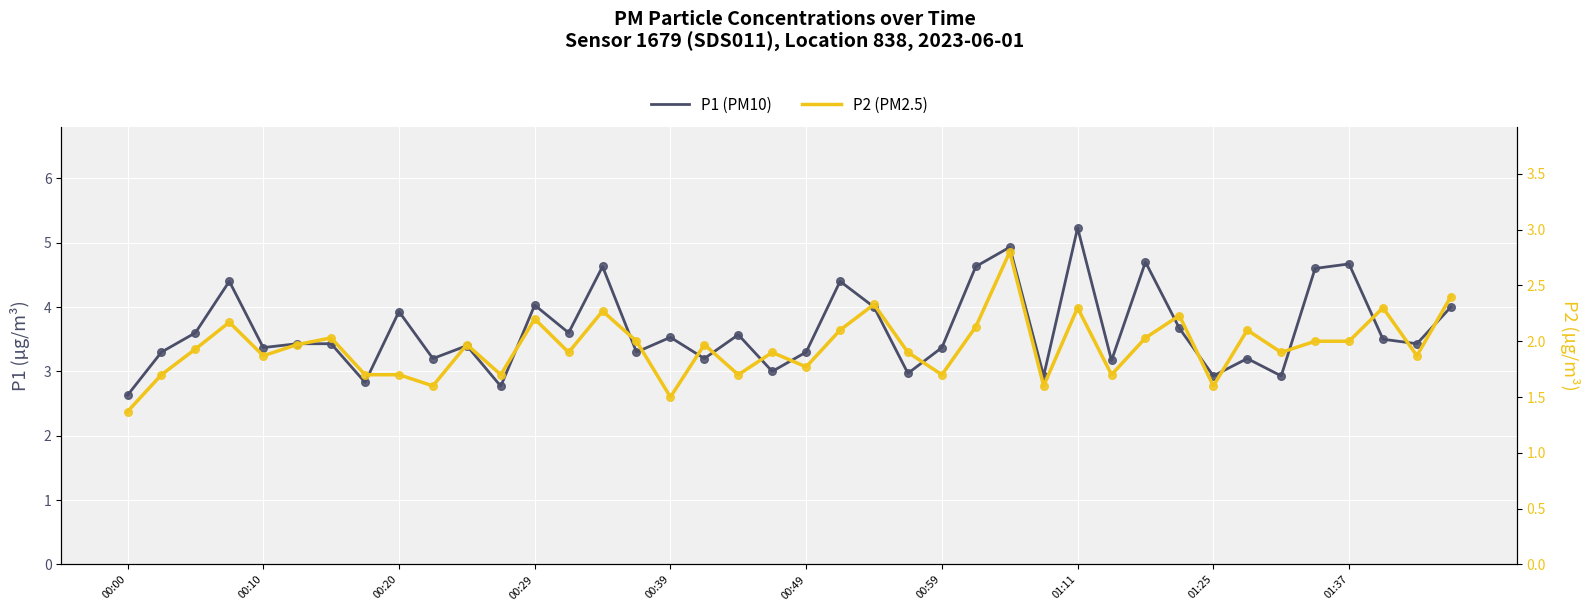

What is the total value across all series at 00:29?

6.2